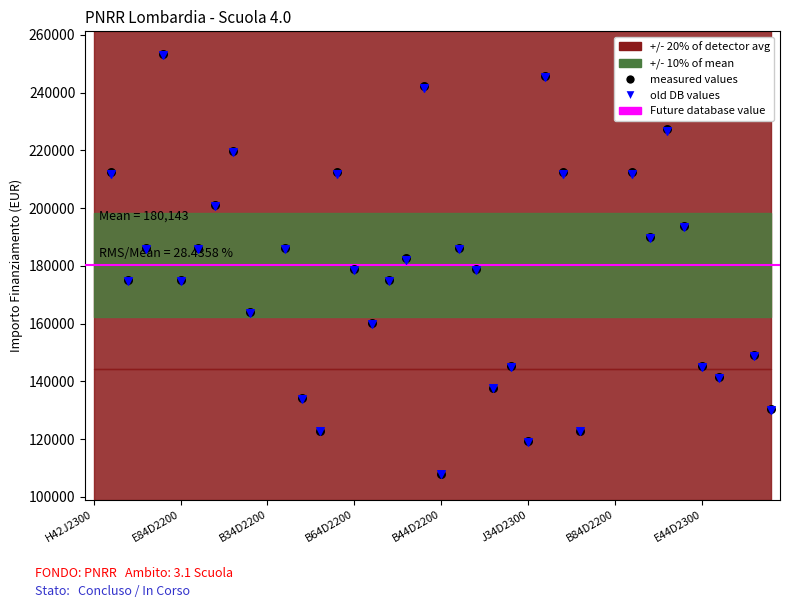

What is the change in value from H54D22003180006 to E44D23000270006?

-66930.5